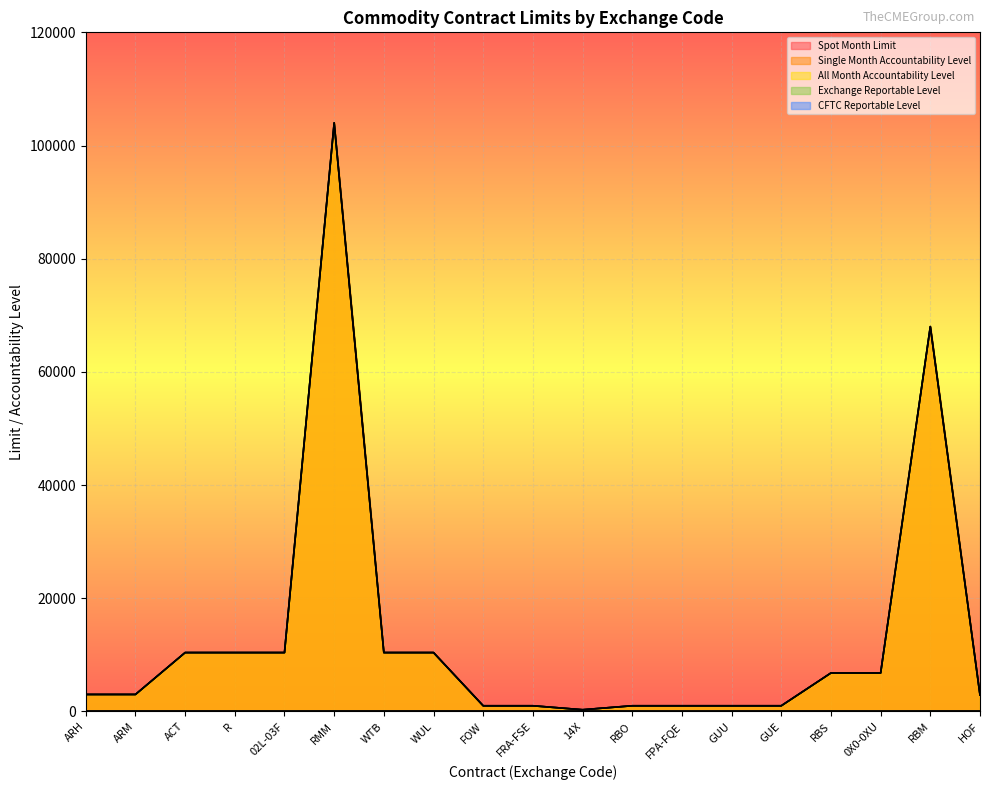

What is the maximum value shown in the chart?

104000